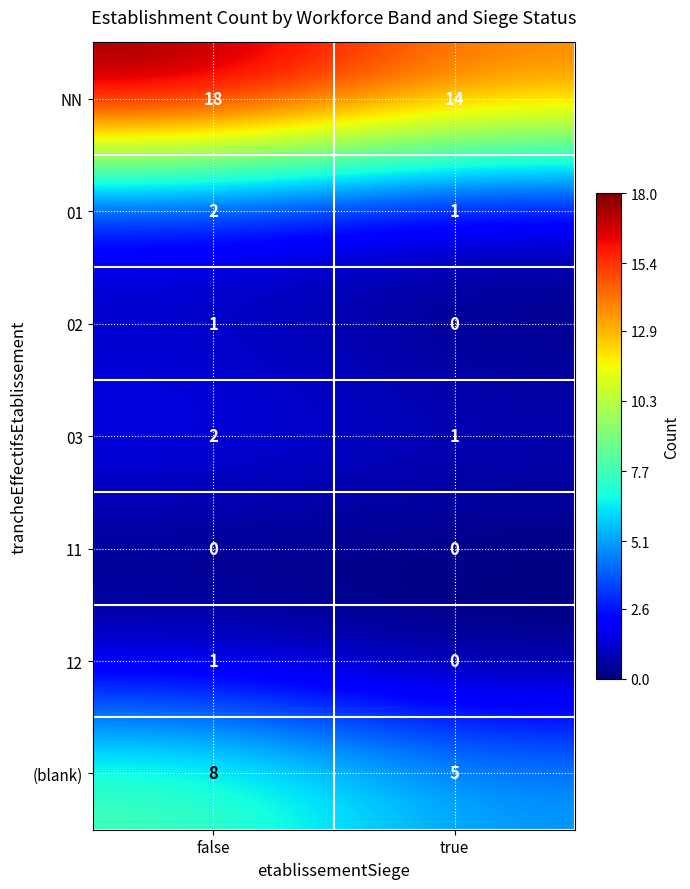

Which series has the widest spread of values?

NN